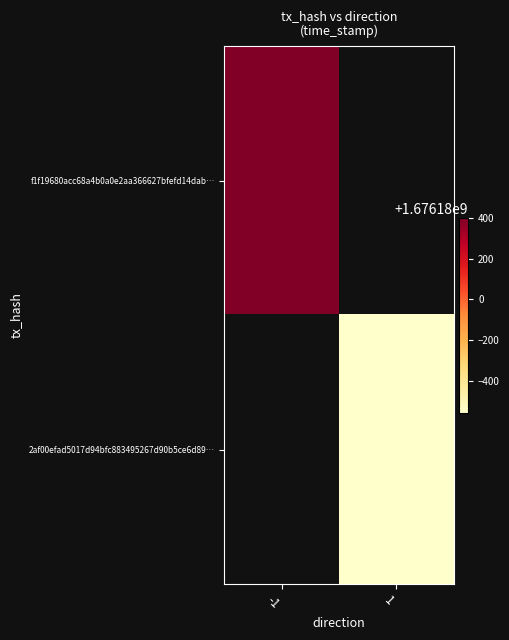

The 2af00efad5017d94bfc883495267d90b5ce6d89 series shows 0 at -1. True or false?

False